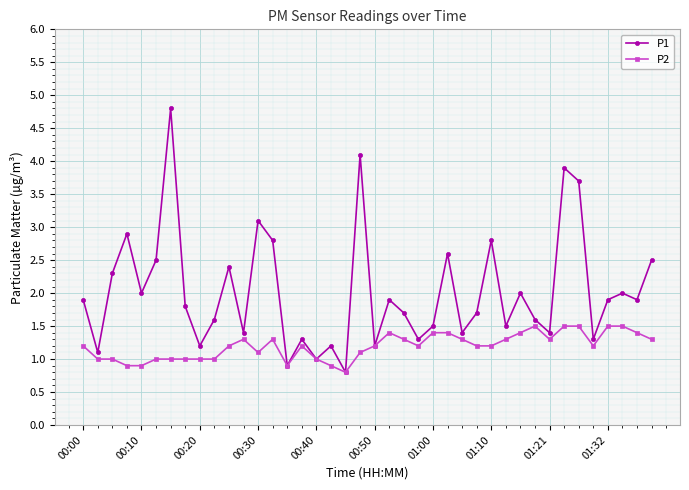

Which series has the widest spread of values?

P1